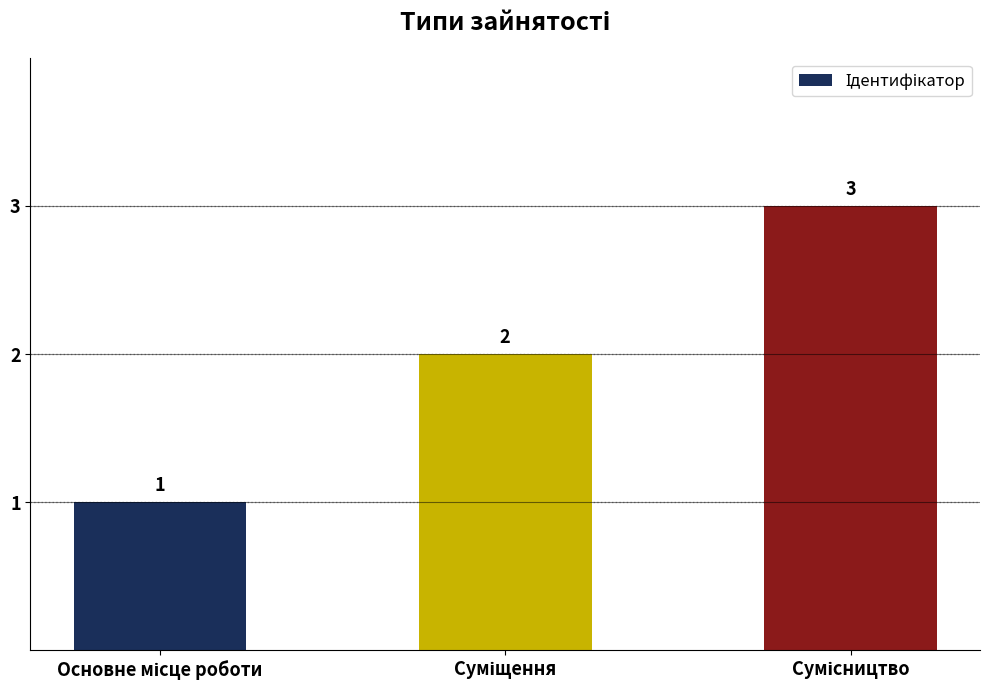

What is the value of the 2nd bar from the left?

2